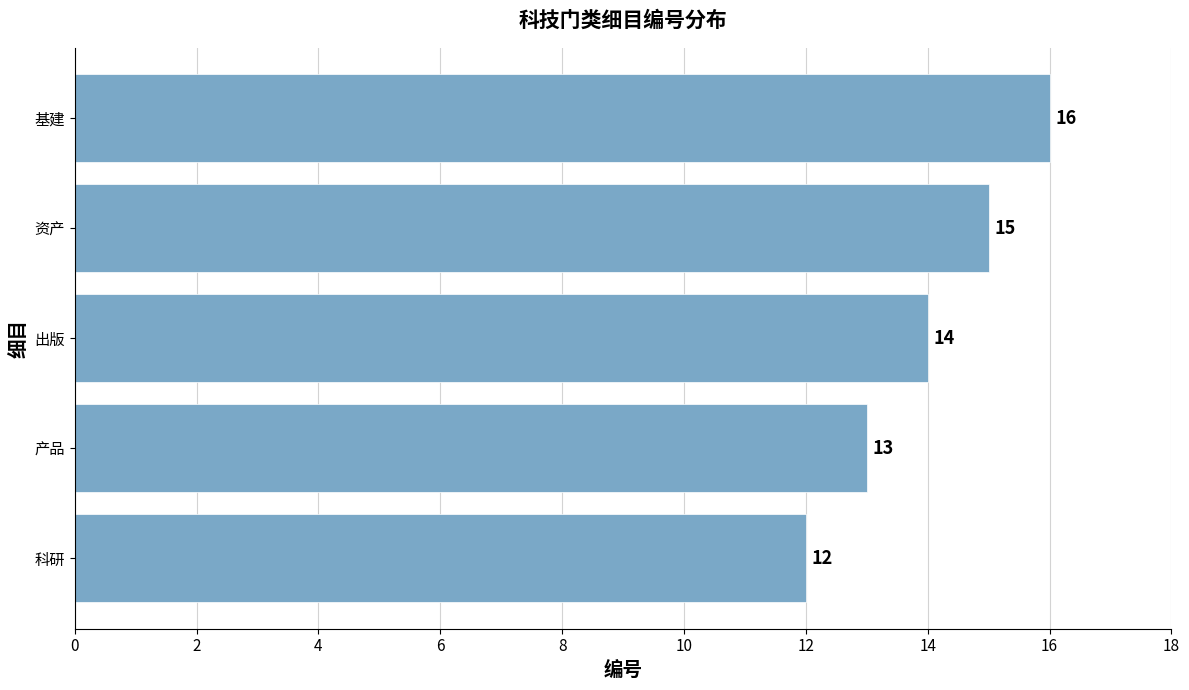

Is it true that the value at 资产 is 15?

True